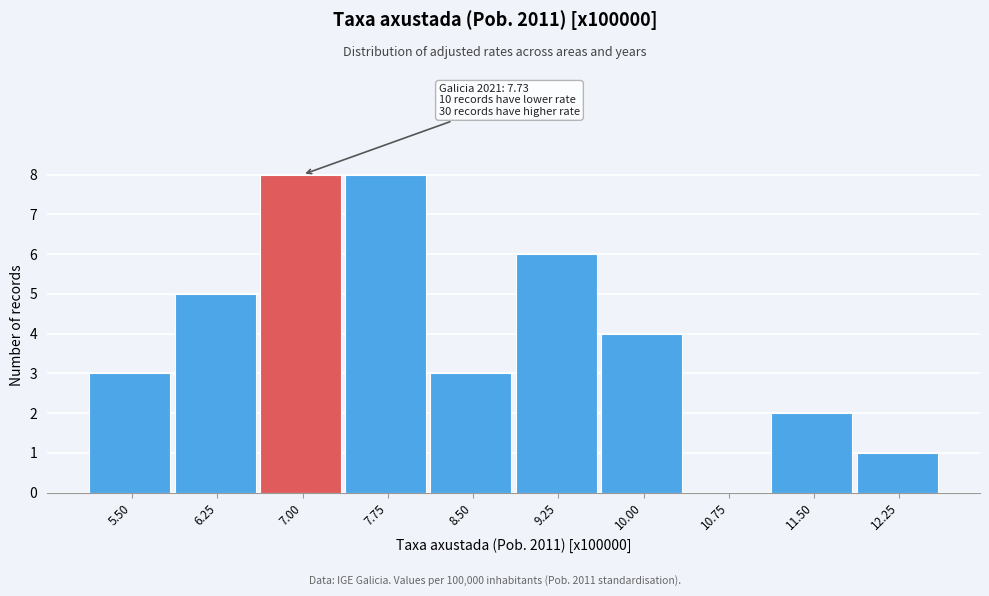

Reading left to right, list all the values displayed in this chart.

5.50=3	6.25=5	7.00=8	7.75=8	8.50=3	9.25=6	10.00=4	10.75=0	11.50=2	12.25=1